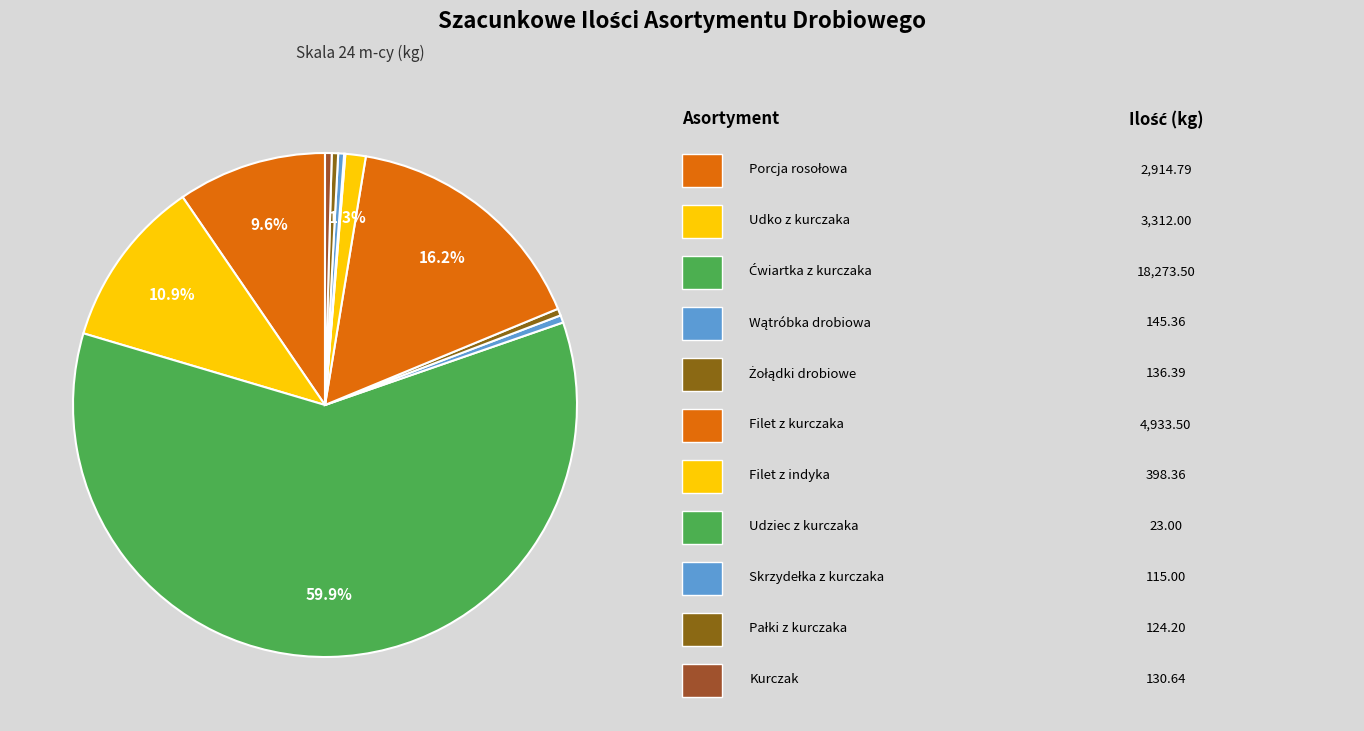

To the nearest percent, what is the difference between the largest and smallest slice percentages?

60%